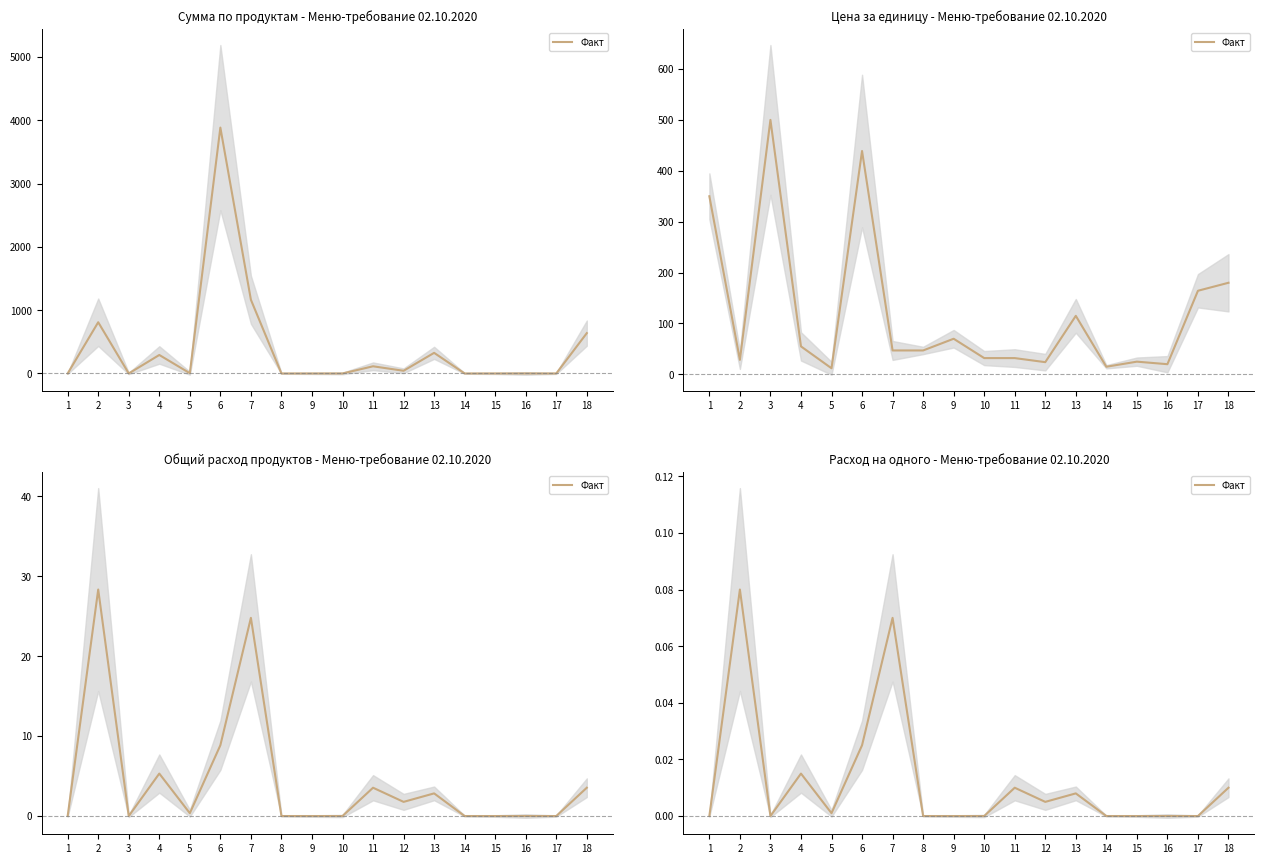

At which category does the chart reach its peak across all series?

2